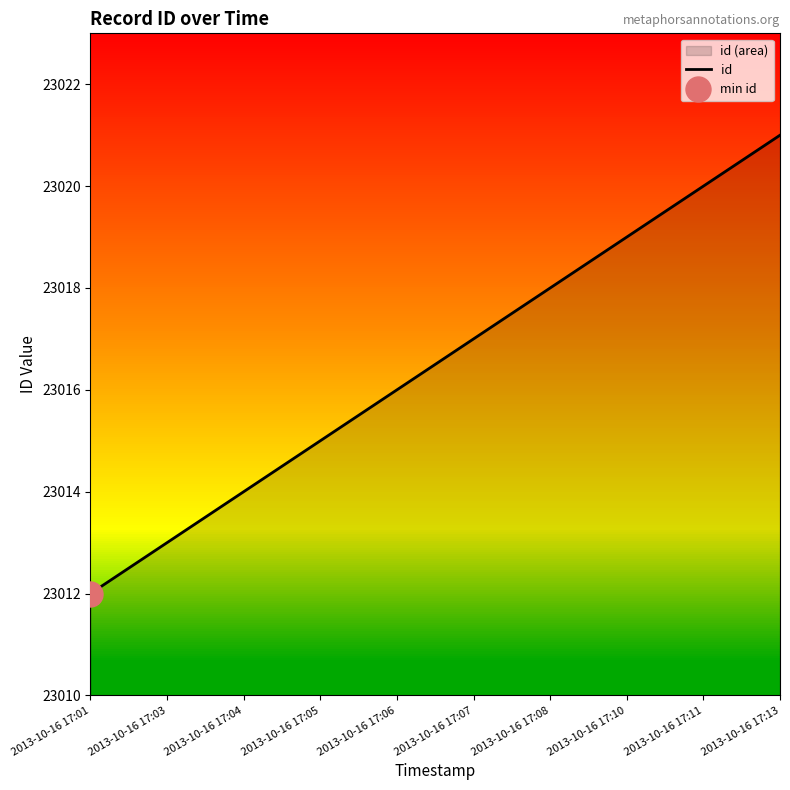

What is the greatest value displayed?

23021